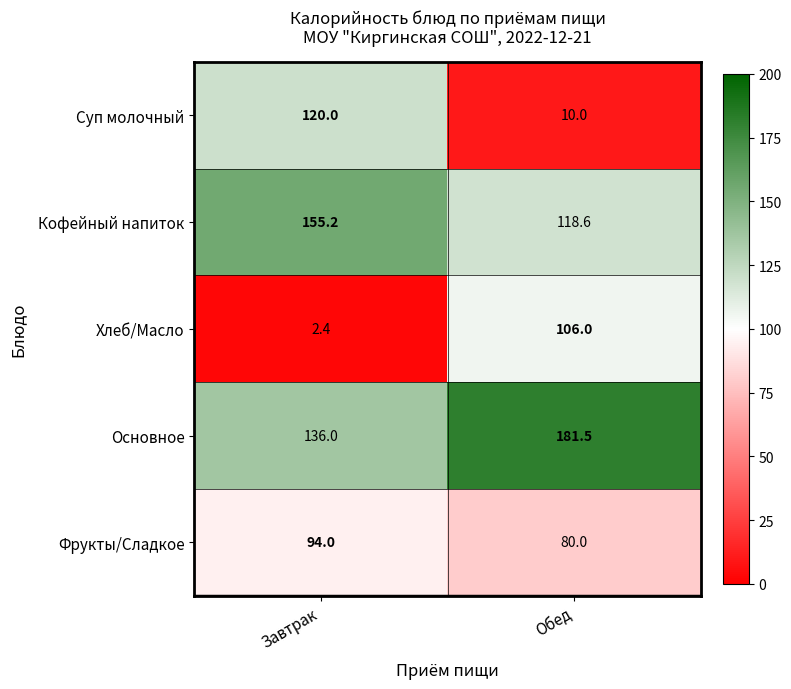

What is the maximum value shown in the chart?

181.5